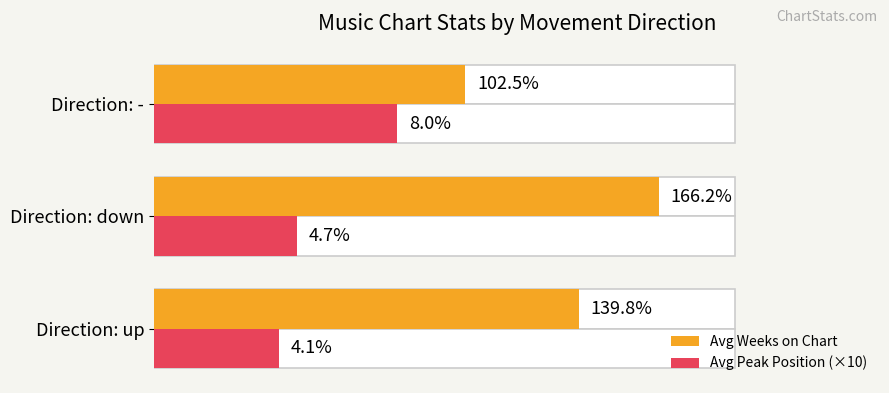

List the series in order of their overall mean, highest first.

Avg Weeks on Chart, Avg Peak Position (×10)